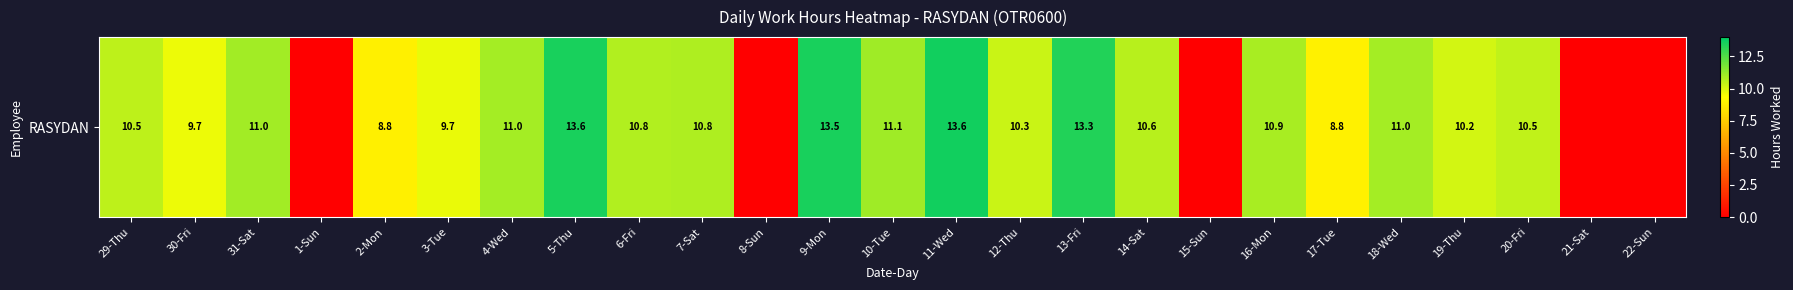

Reading left to right, transcribe all the data shown in this chart.

10.5	9.7	11.0	0.0	8.8	9.7	11.0	13.6	10.8	10.8	0.0	13.5	11.1	13.6	10.3	13.3	10.6	0.0	10.9	8.8	11.0	10.2	10.5	0.0	0.0